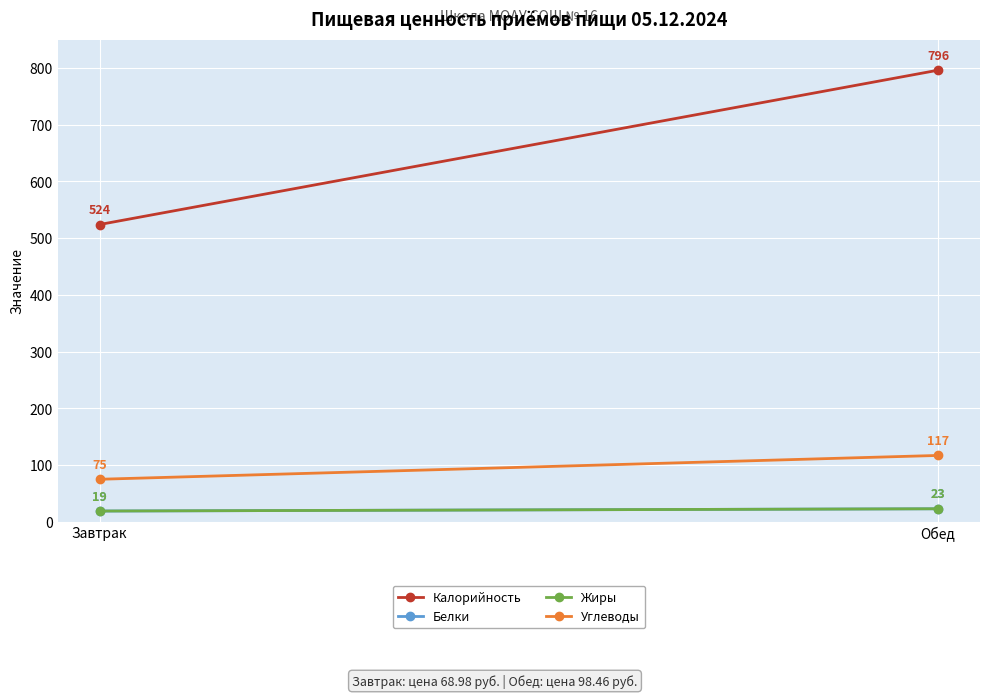

Which series has the widest spread of values?

Калорийность